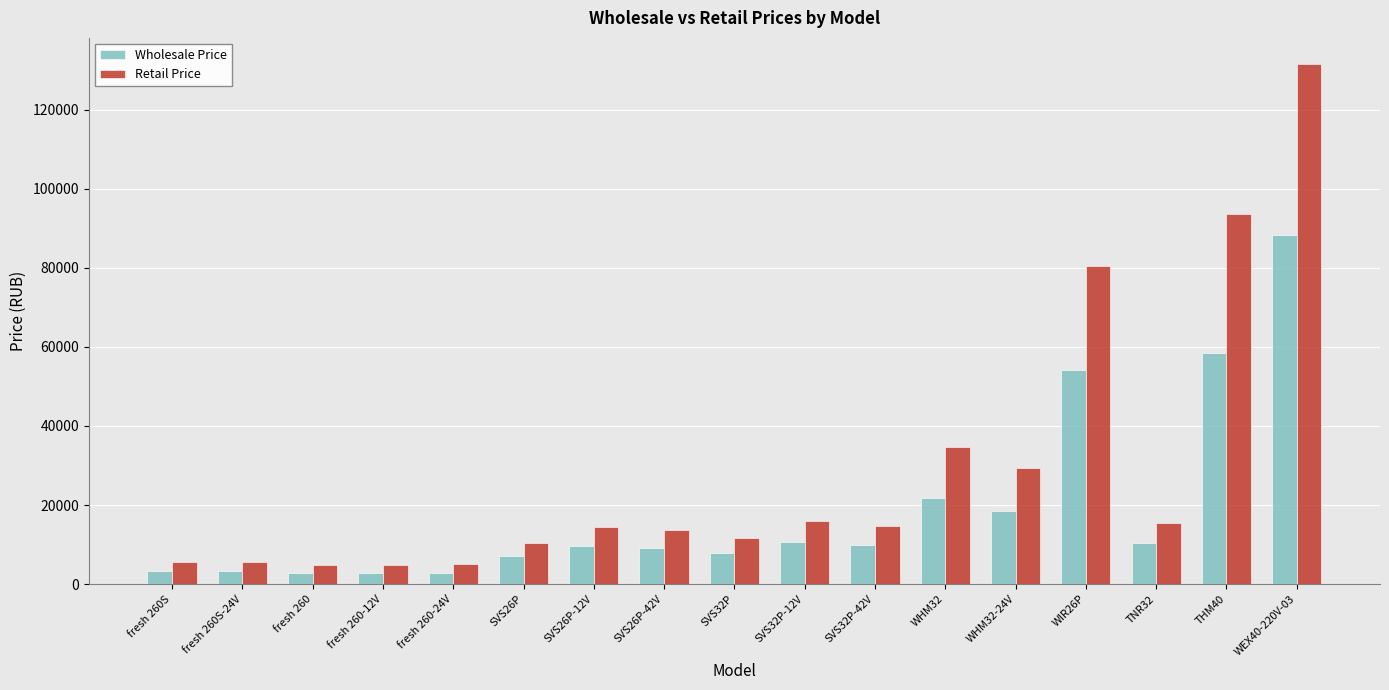

At which label is Retail Price closest to 68242?

WIR26P